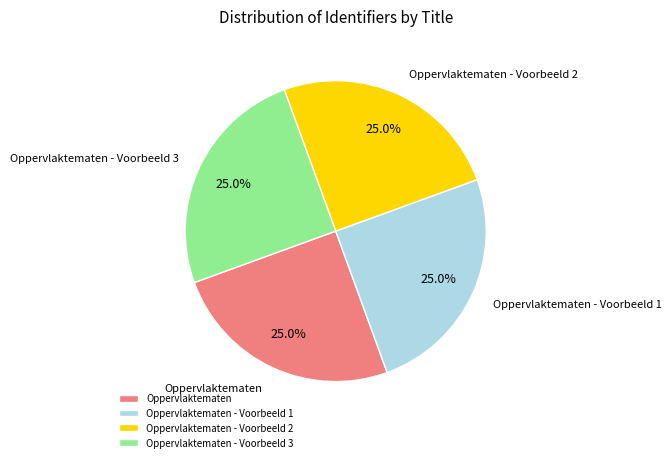

How many slices are in this pie chart?

4